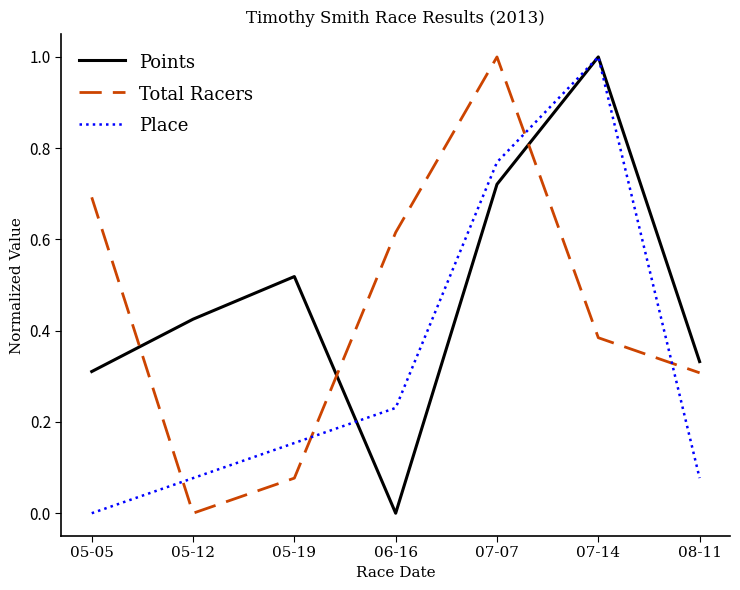

Does the chart have visible grid lines?

No